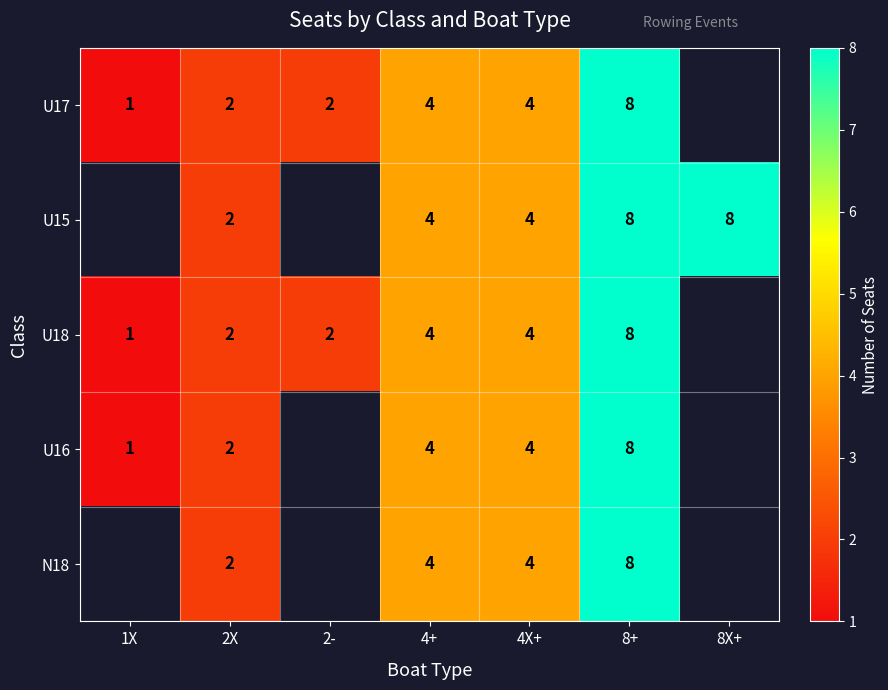

Is the value of N18 at 4+ greater than the value of U17 at 1X?

Yes